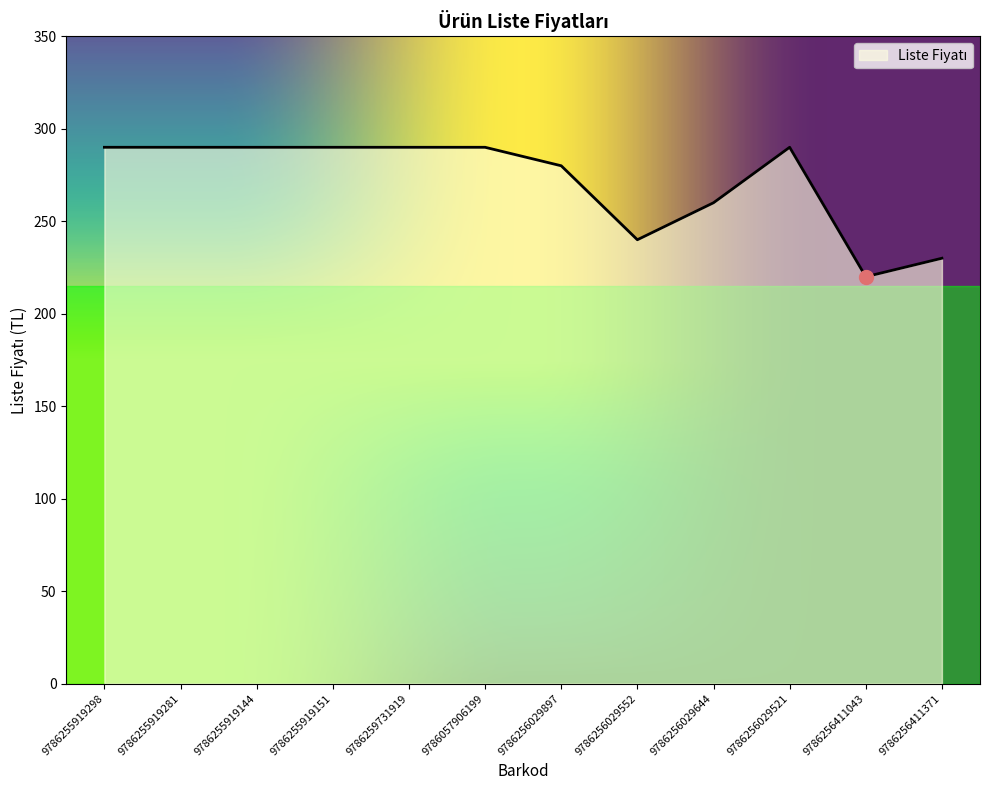

At which label is the value closest to 255?

9786256029644